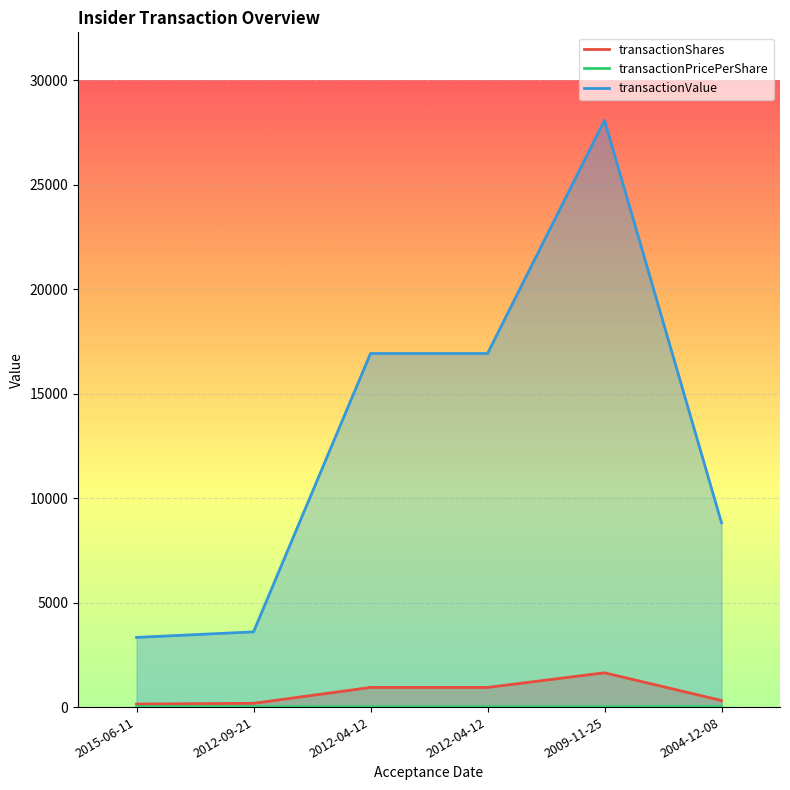

At which label does transactionPricePerShare reach its peak?

2004-12-08